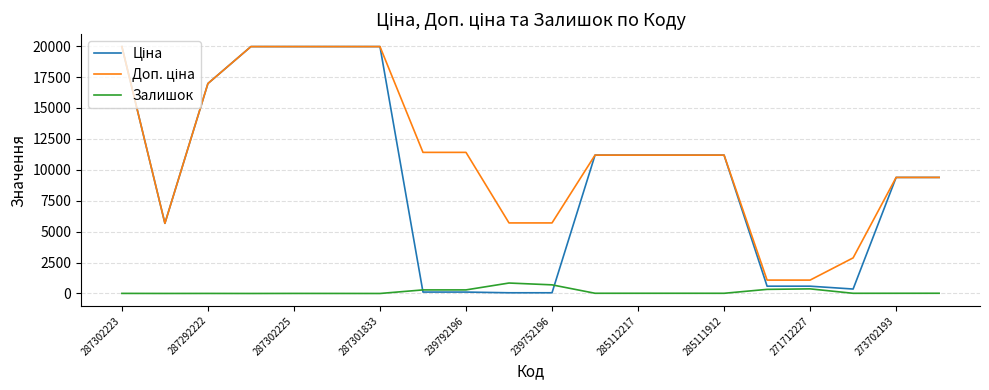

What is the maximum value for Залишок?

845.0